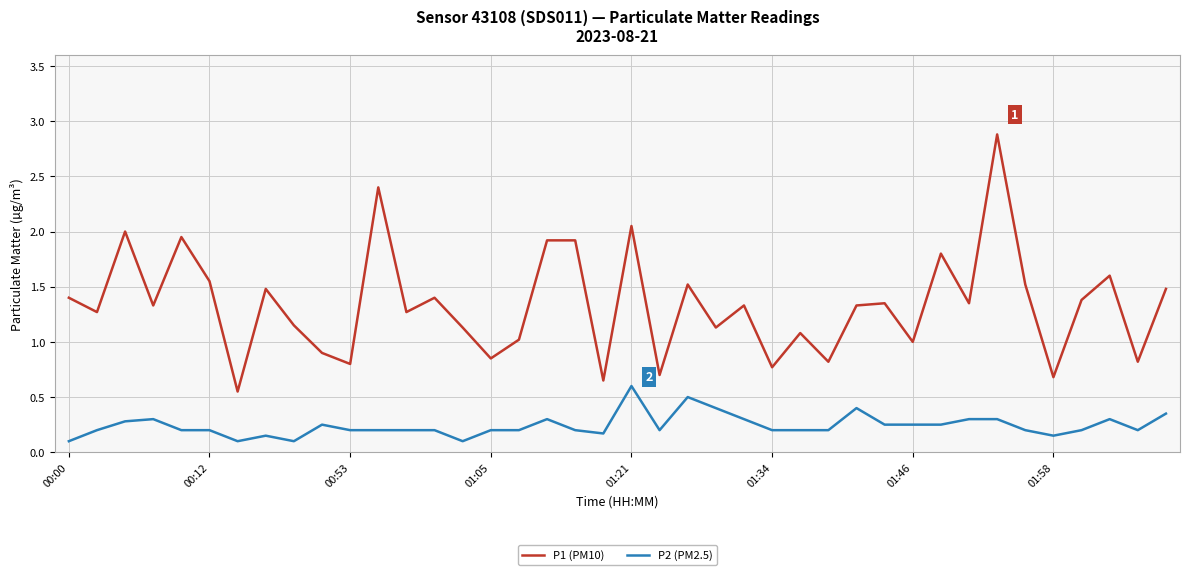

What is the maximum value shown in the chart?

2.9